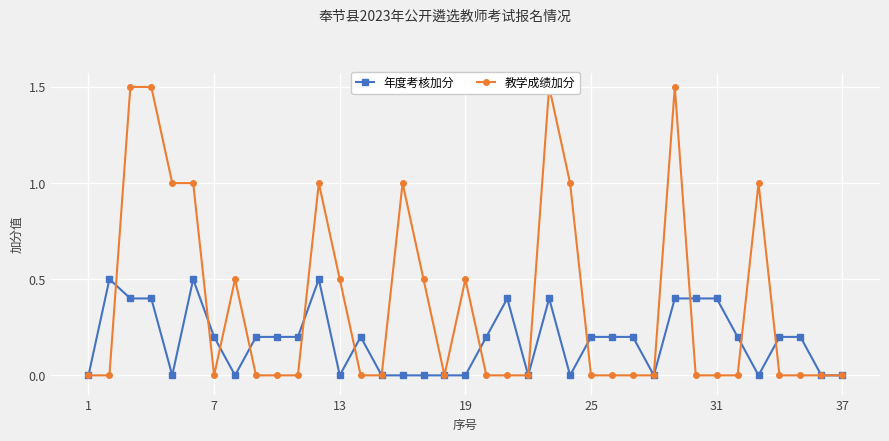

Which series changed the most between 25 and 33?

教学成绩加分